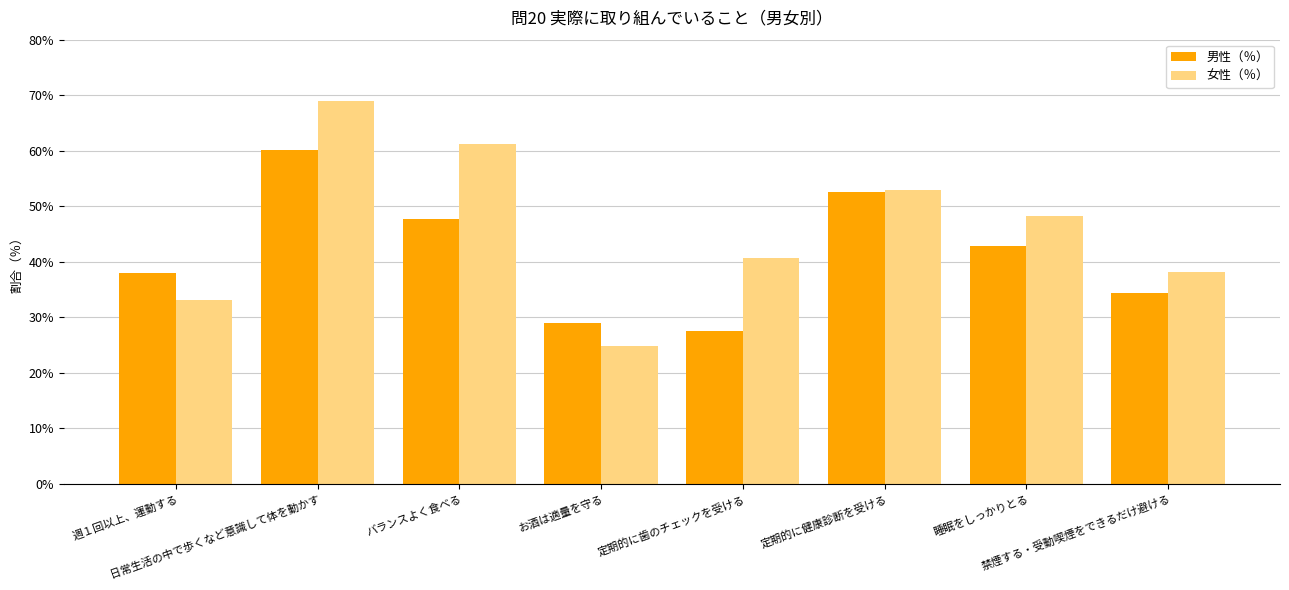

What is the label of the 3rd bar from the left?

バランスよく食べる